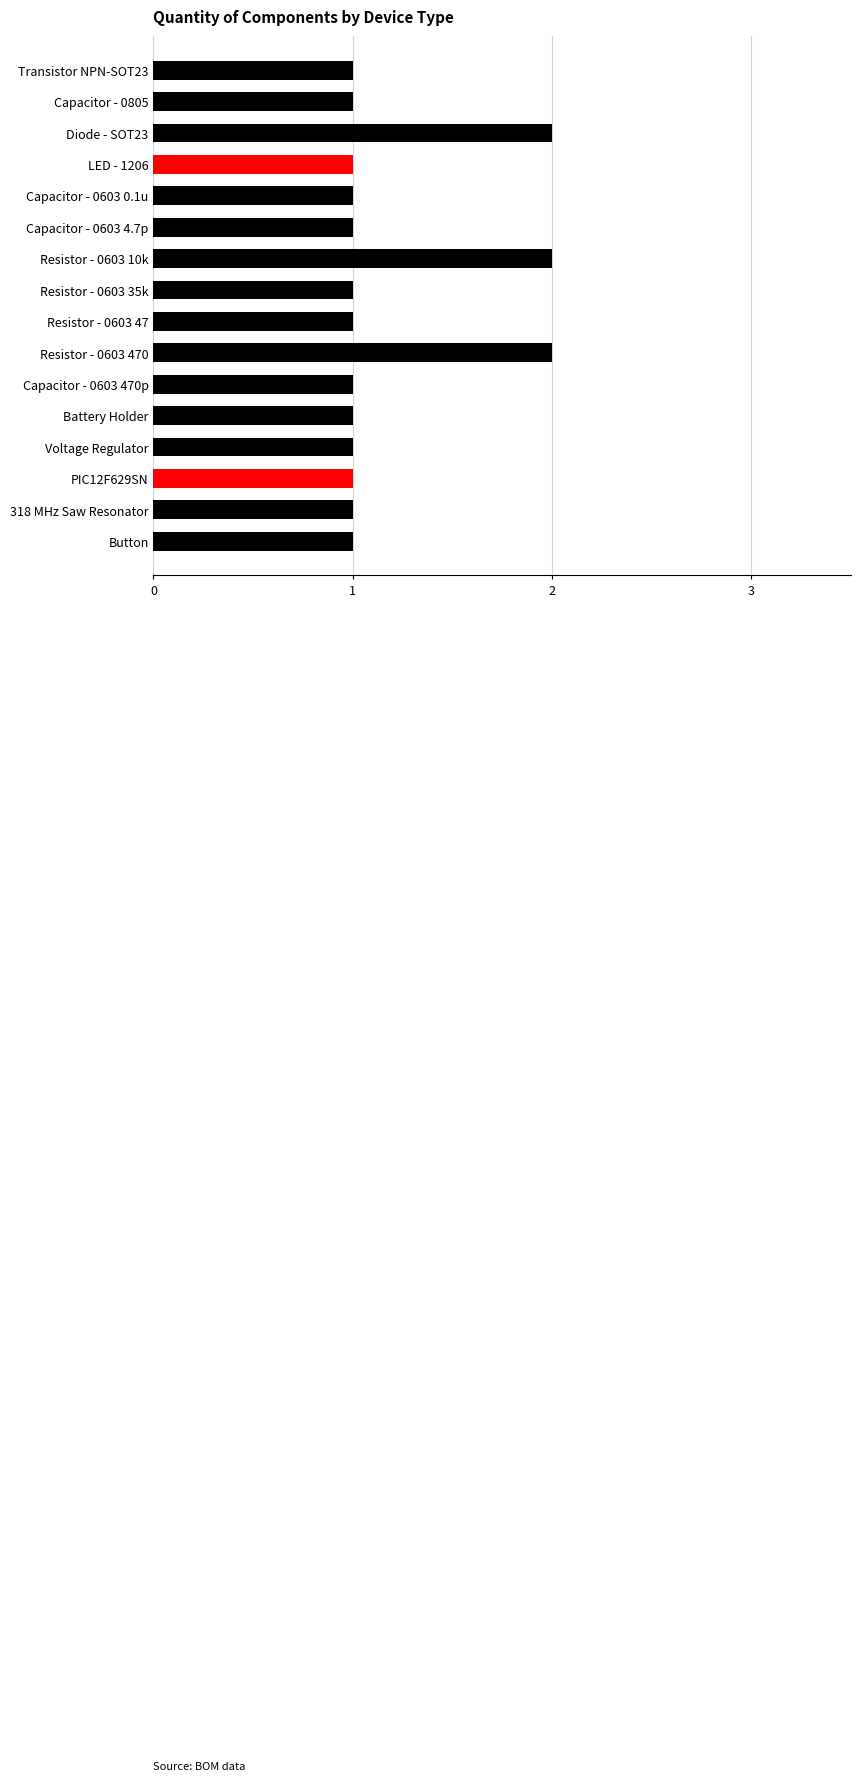

How many categories are shown in the chart?

16